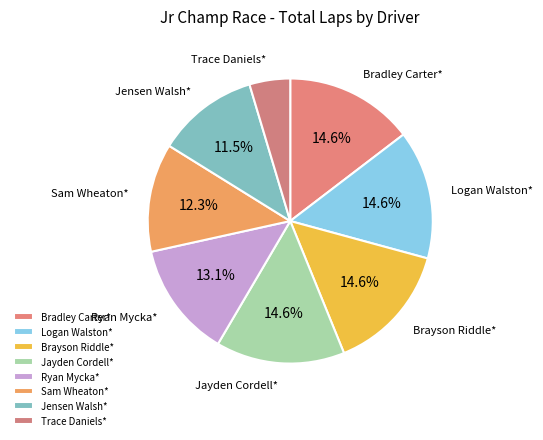

To the nearest percent, what percentage of the pie is Bradley Carter*?

15%